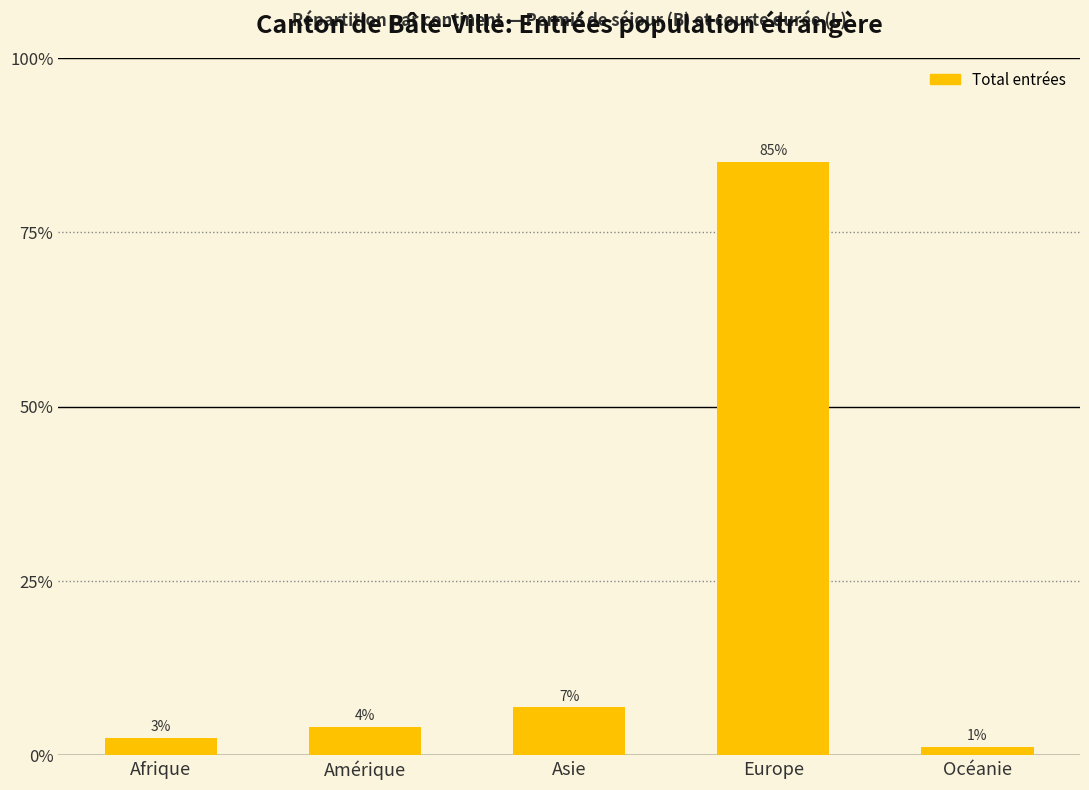

Is it true that the value at Amérique is 18?

False